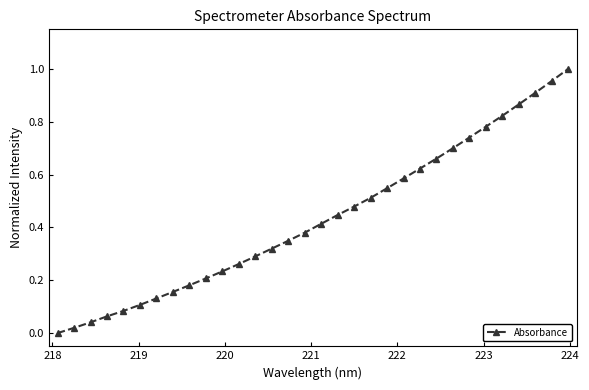

What is the sum of all values?

13.9